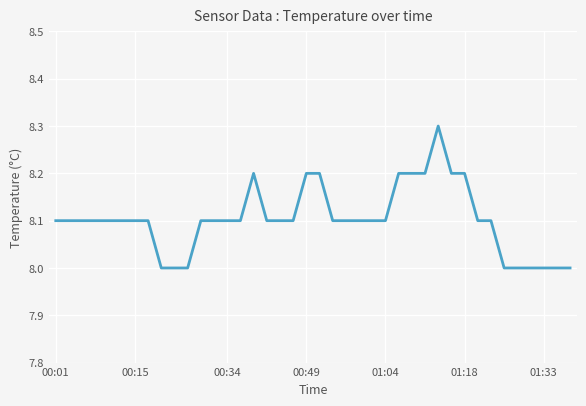

What is the maximum value shown in the chart?

8.3